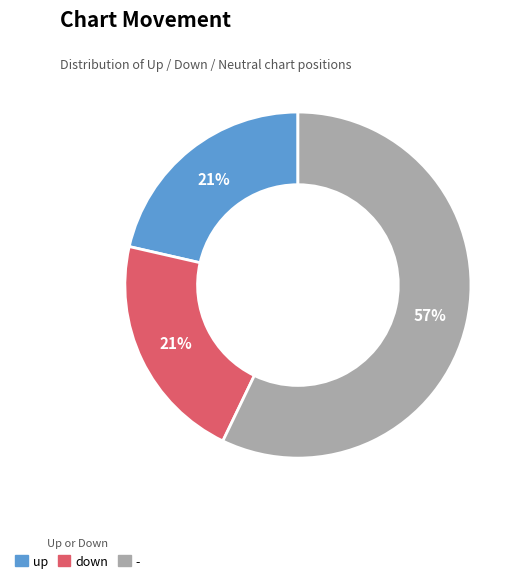

Which slice represents more than half of the pie?

-